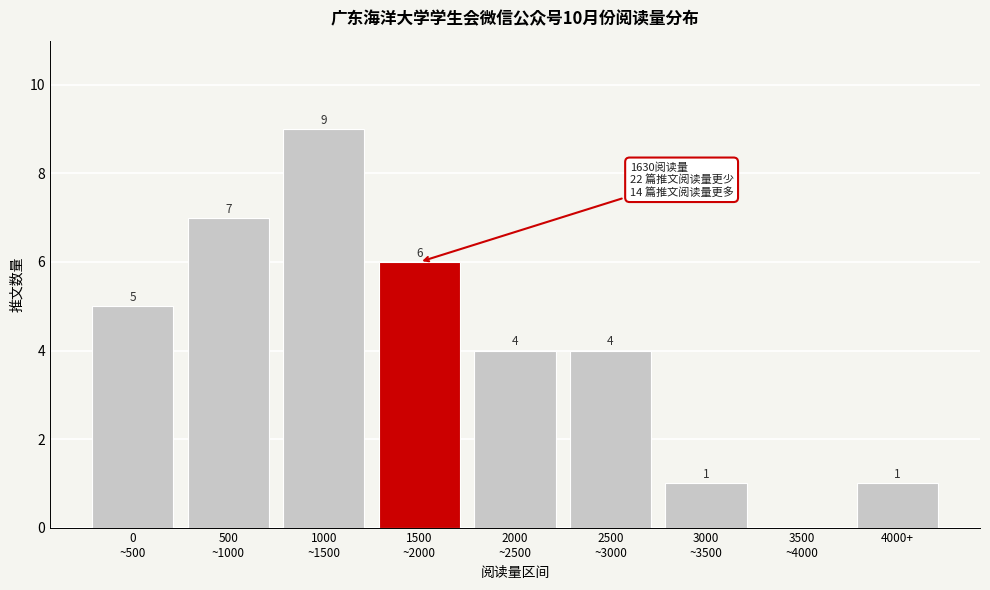

What is the greatest value displayed?

9